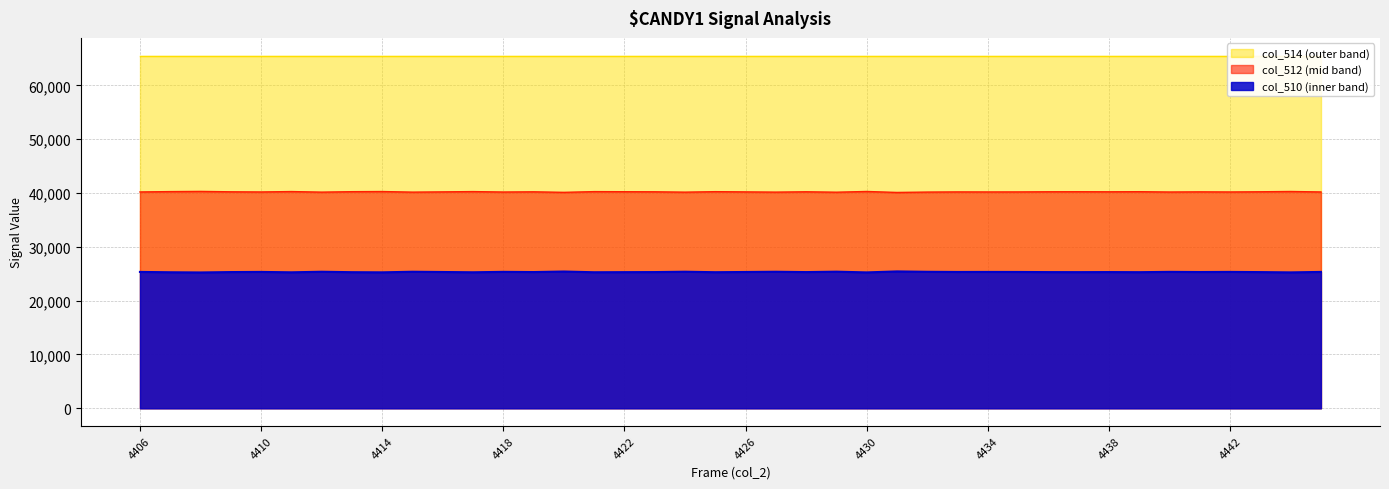

Which series has the widest spread of values?

col_512 line